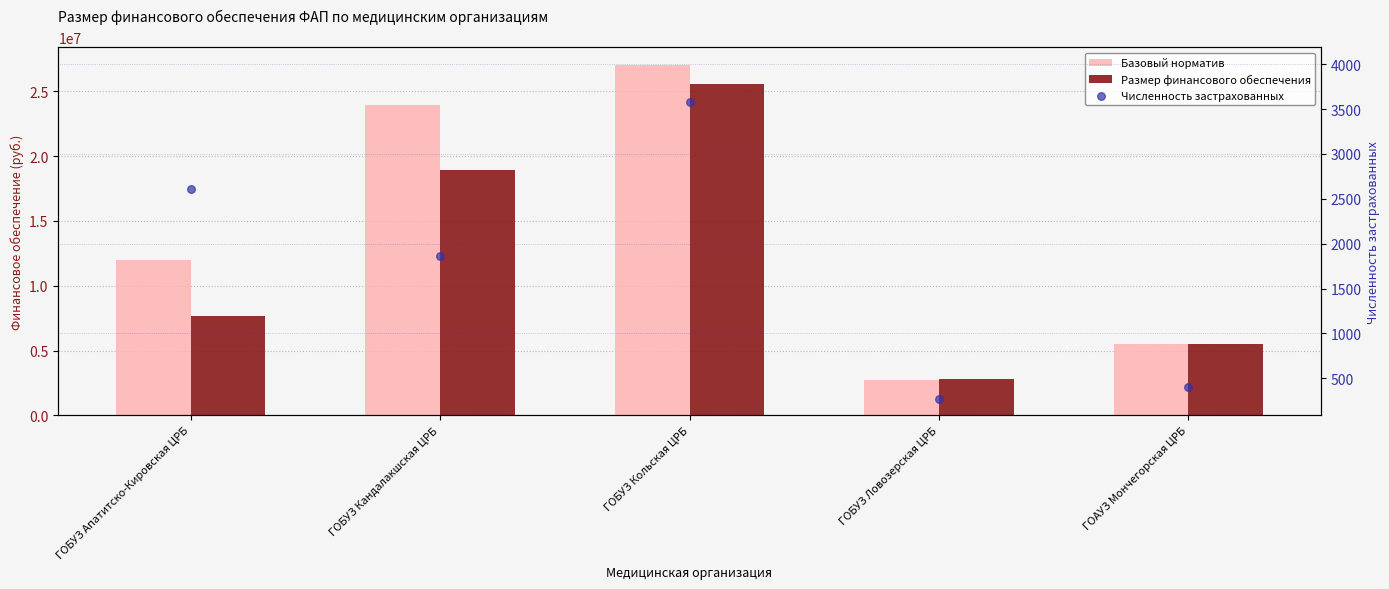

Which series contains the lowest Y value?

Численность застрахованных